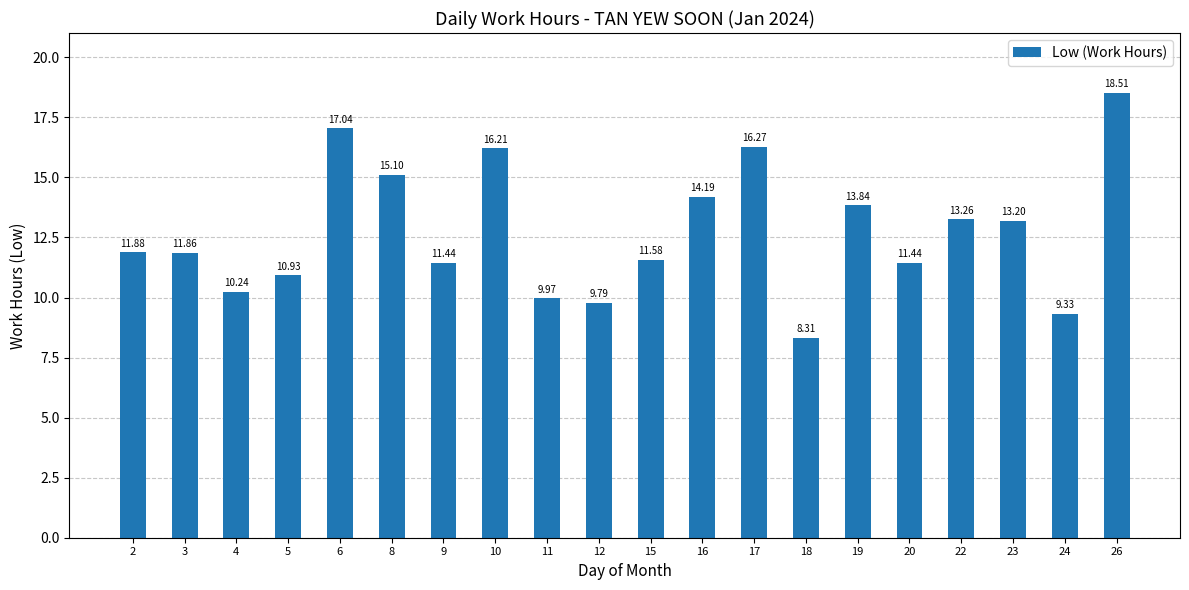

What is the value of the 17th bar from the left?

13.3